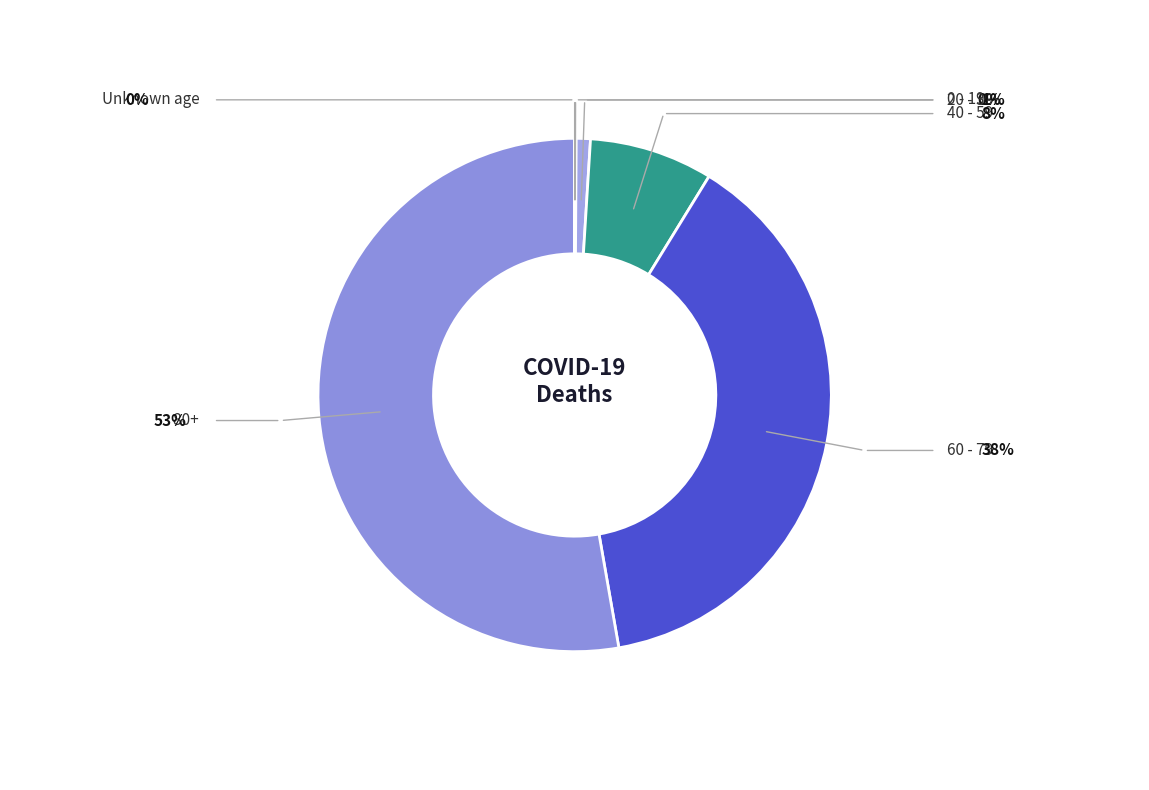

Which slice is the smallest?

Unknown age